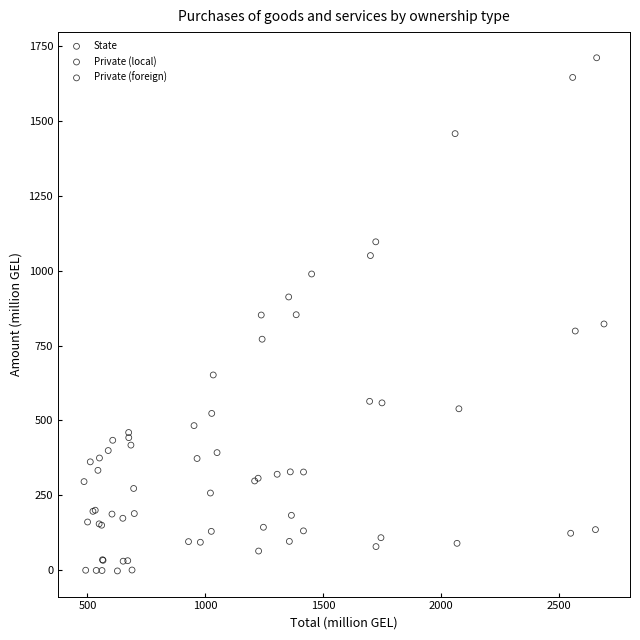

Which series has the widest spread of Y values?

Private (local)